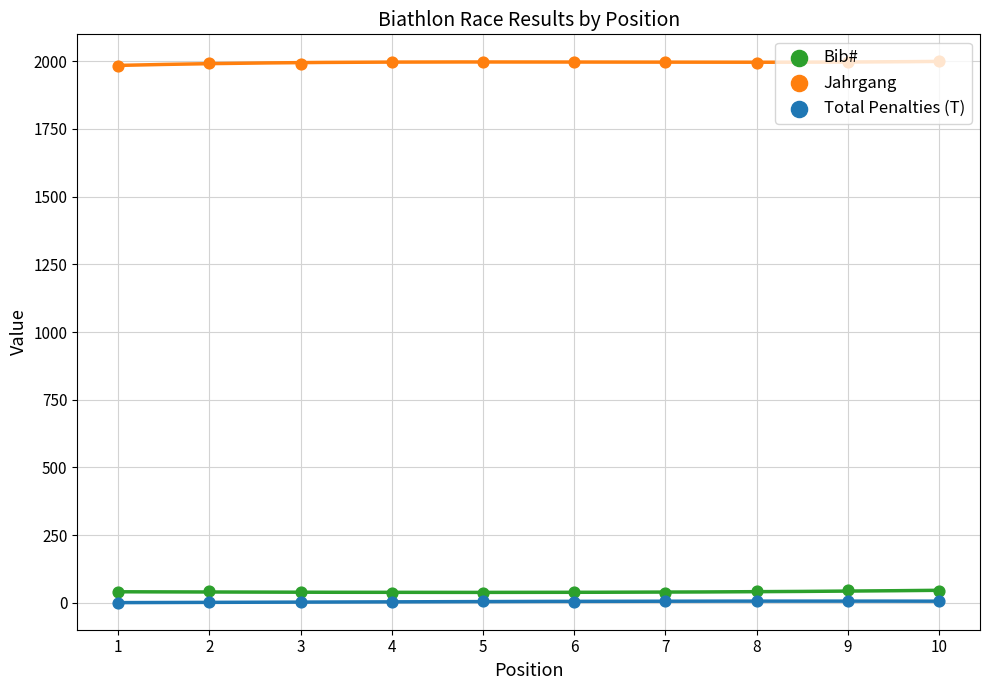

Is the value of Total Penalties (T) at 4 greater than the value of Jahrgang at 7?

No